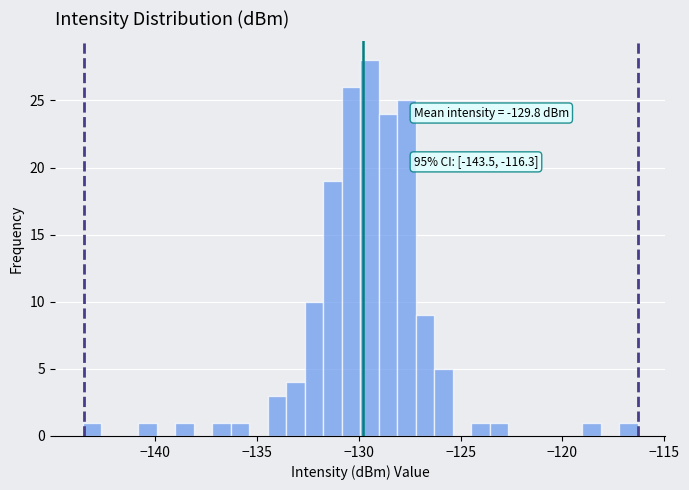

Around what value on the x-axis is the tallest bar? Give the approximate position of its centre, as read against the axis.

-129.5